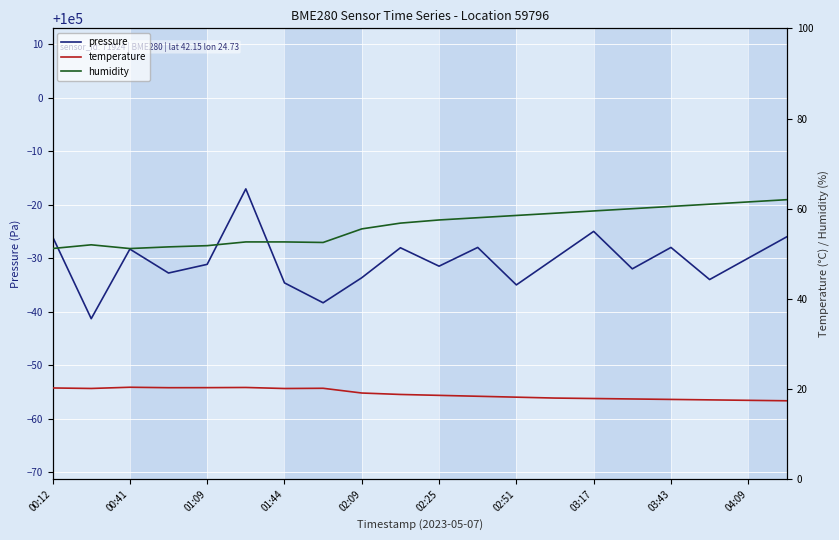

The pressure series shows 30058.9 at 01:09. True or false?

False